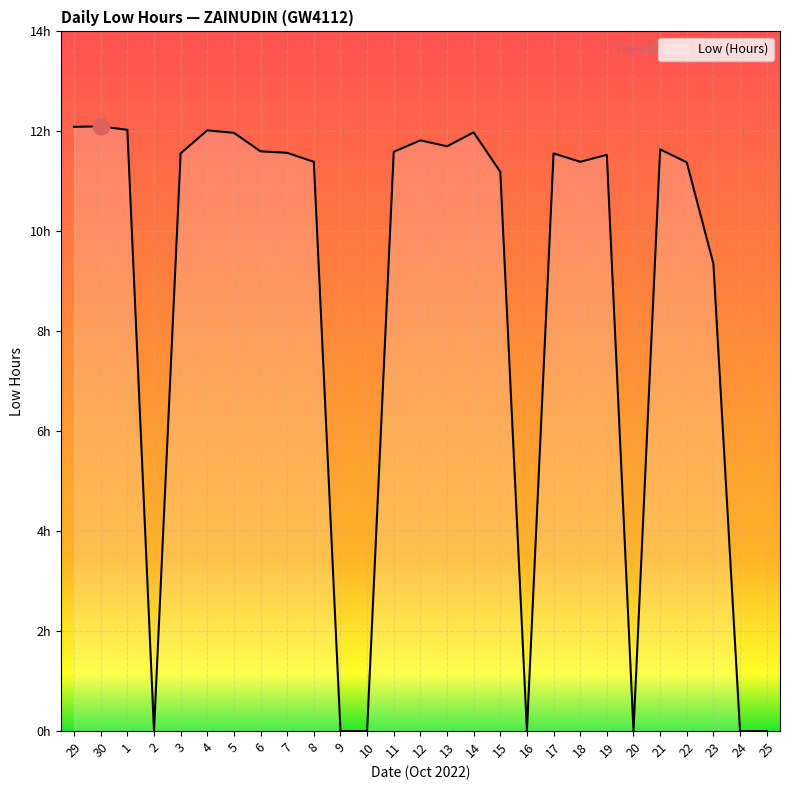

Reading left to right, transcribe all the data shown in this chart.

12.1	12.1	12.0	0.0	11.6	12.0	12.0	11.6	11.6	11.4	0.0	0.0	11.6	11.8	11.7	12.0	11.2	0.0	11.6	11.4	11.5	0.0	11.6	11.4	9.3	0.0	0.0